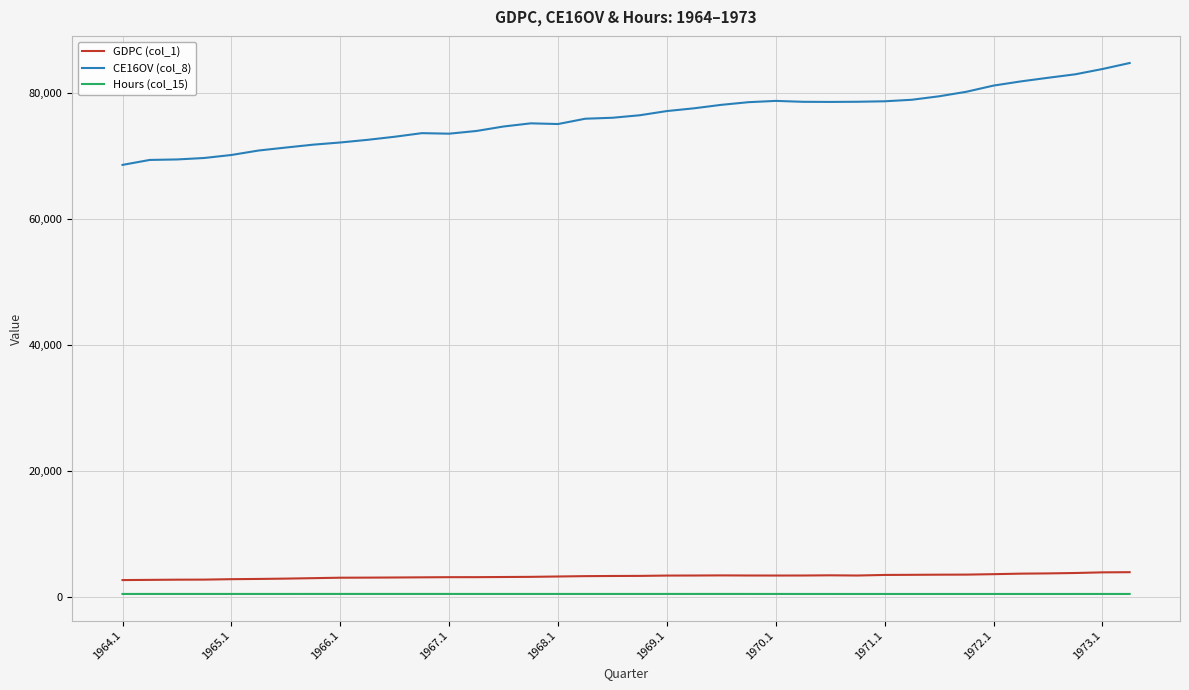

Which series has the largest range (max minus min)?

CE16OV (col_8)